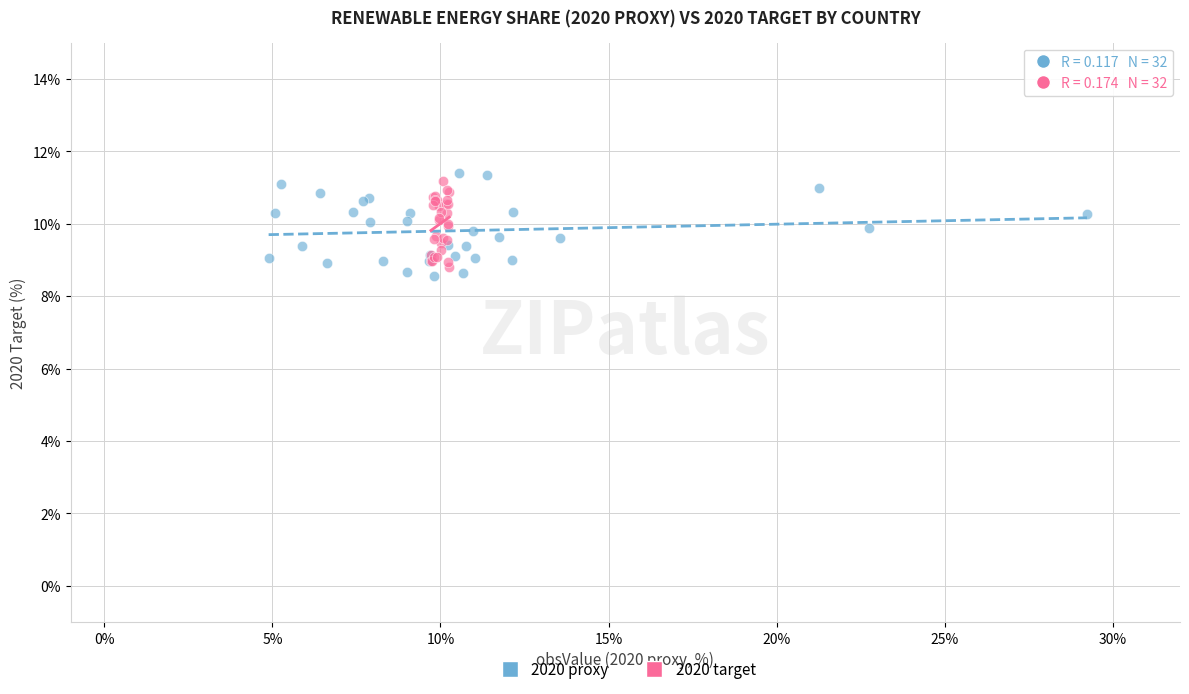

Which series has the widest spread of Y values?

2020 proxy